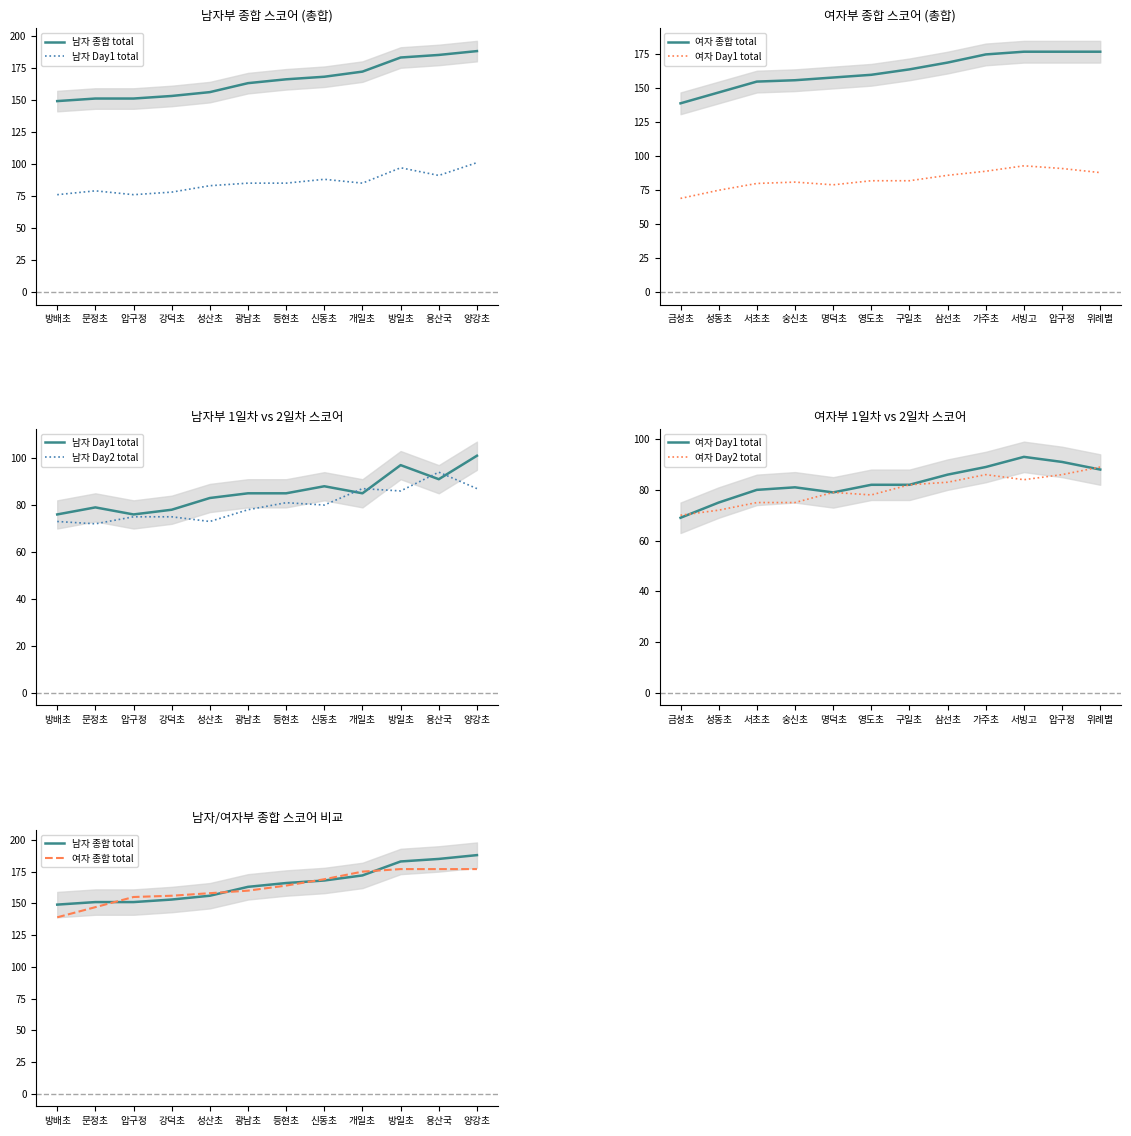

What are all the series names shown in the legend?

남자 종합 total, 남자 Day1 total, 여자 종합 total, 여자 Day1 total, 남자 Day2 total, 여자 Day2 total